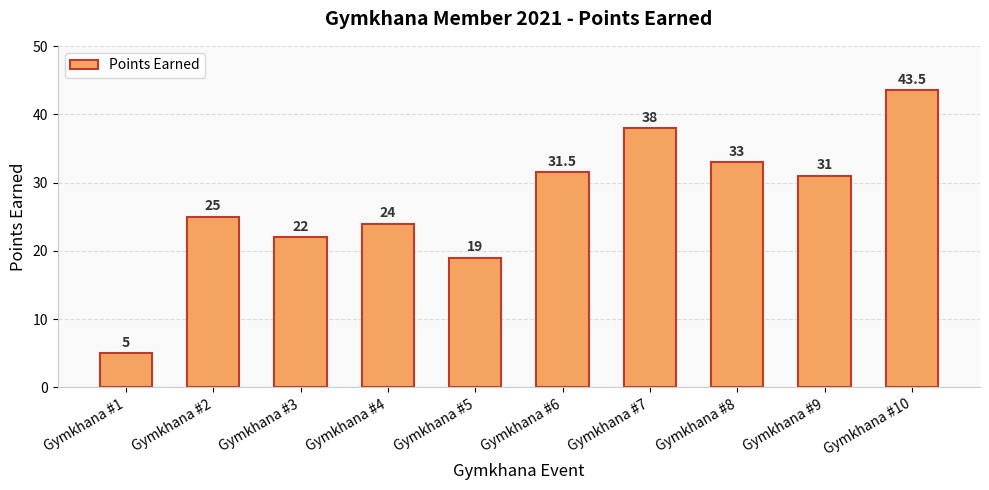

Rank the categories by value from lowest to highest.

Gymkhana #1, Gymkhana #5, Gymkhana #3, Gymkhana #4, Gymkhana #2, Gymkhana #9, Gymkhana #6, Gymkhana #8, Gymkhana #7, Gymkhana #10